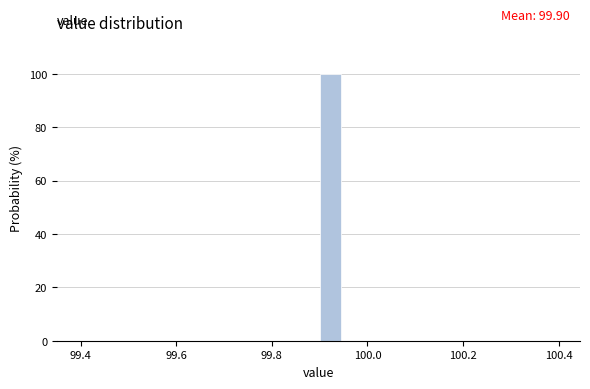

Read against the x-axis, roughly where is the centre of the tallest bar?

99.92